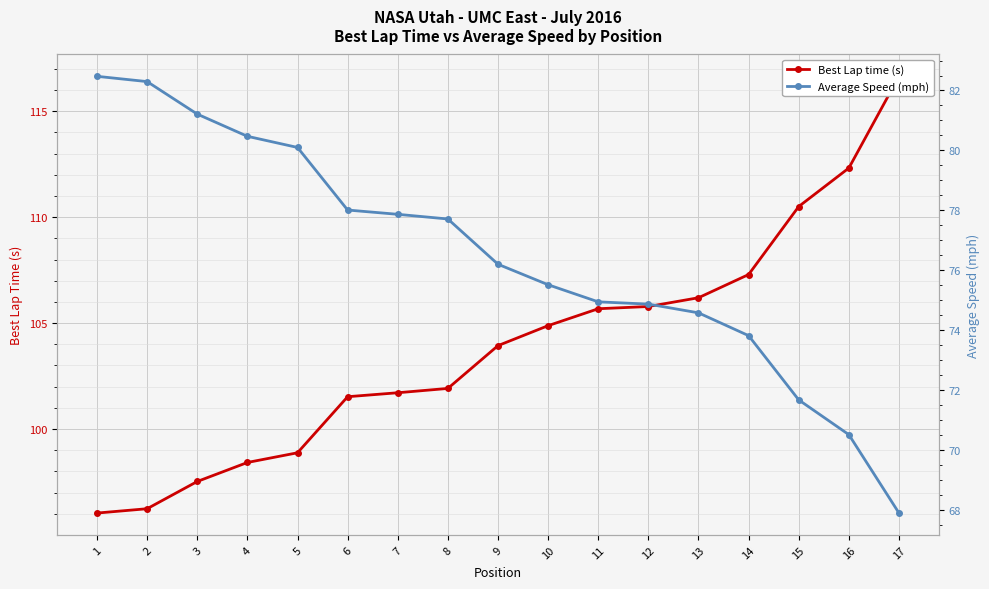

Which series has the largest total across all categories?

Best Lap time (s)